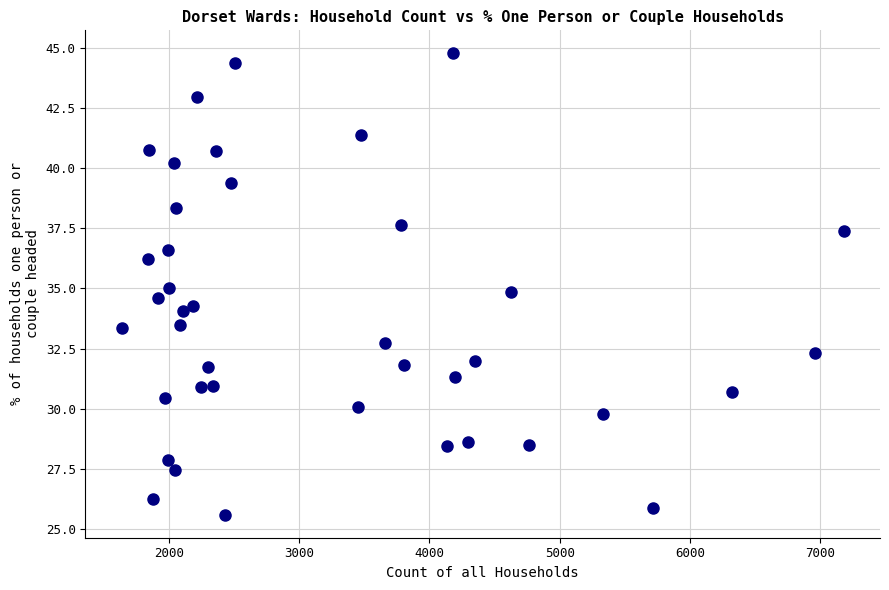

What is the range of X values (max minus min)?

5544.0